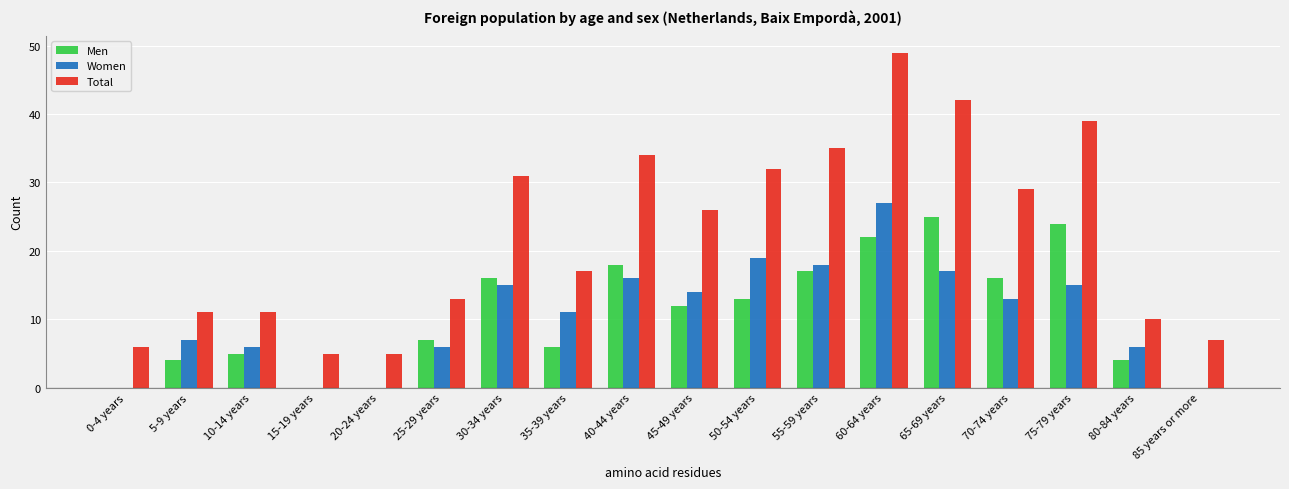

What is the difference between the Total values at 85 years or more and 80-84 years?

3